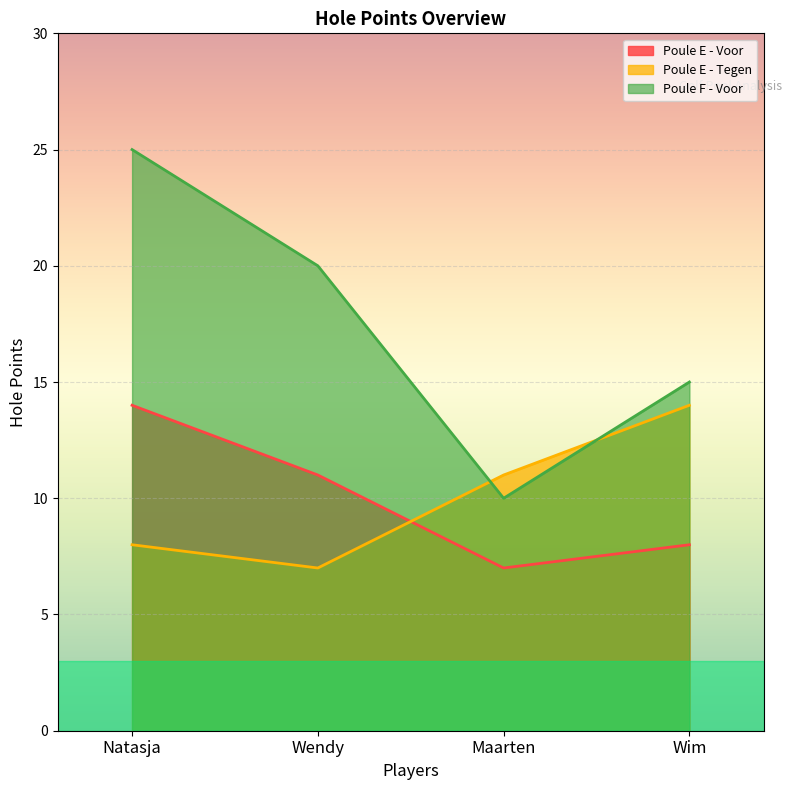

Reading left to right, transcribe all the data shown in this chart.

Poule E - Voor: 14	11	7	8
Poule E - Tegen: 8	7	11	14
Poule F - Voor: 25	20	10	15